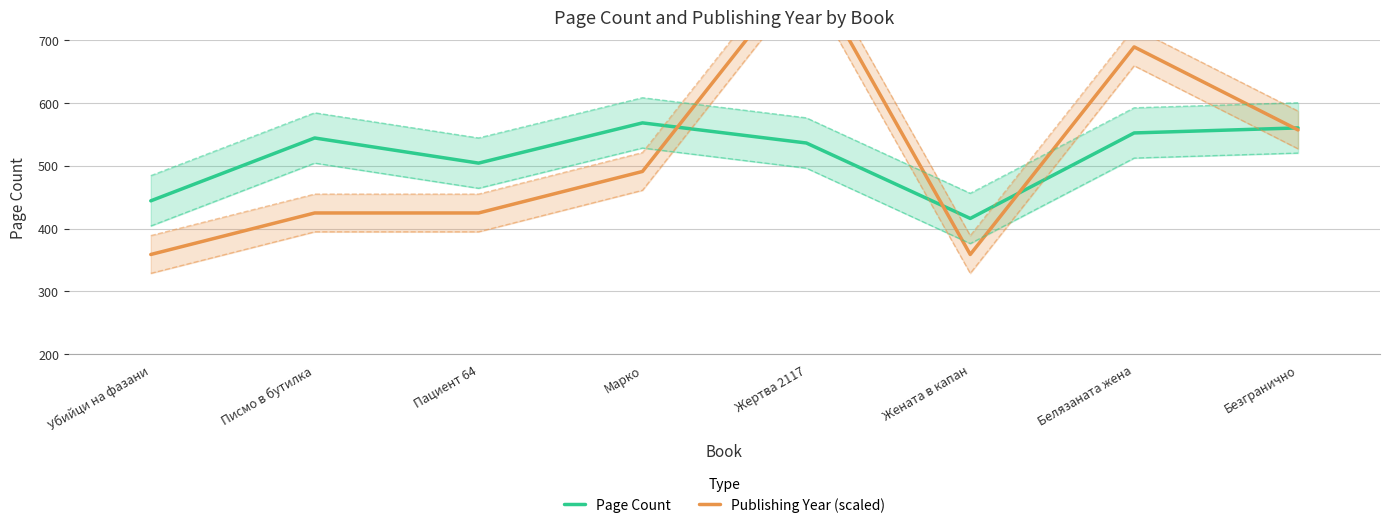

Where does the Page Count series first go above 544?

Марко